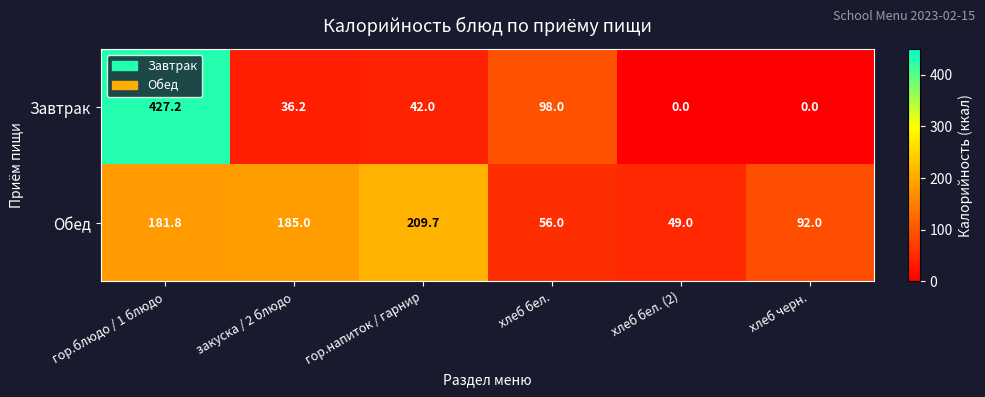

Reading right to left, transcribe all the data shown in this chart.

Завтрак: хлеб черн.=0.0	хлеб бел. (2)=0.0	хлеб бел.=98.0	гор.напиток / гарнир=42.0	закуска / 2 блюдо=36.2	гор.блюдо / 1 блюдо=427.2
Обед: хлеб черн.=92.0	хлеб бел. (2)=49.0	хлеб бел.=56.0	гор.напиток / гарнир=209.7	закуска / 2 блюдо=185.0	гор.блюдо / 1 блюдо=181.8